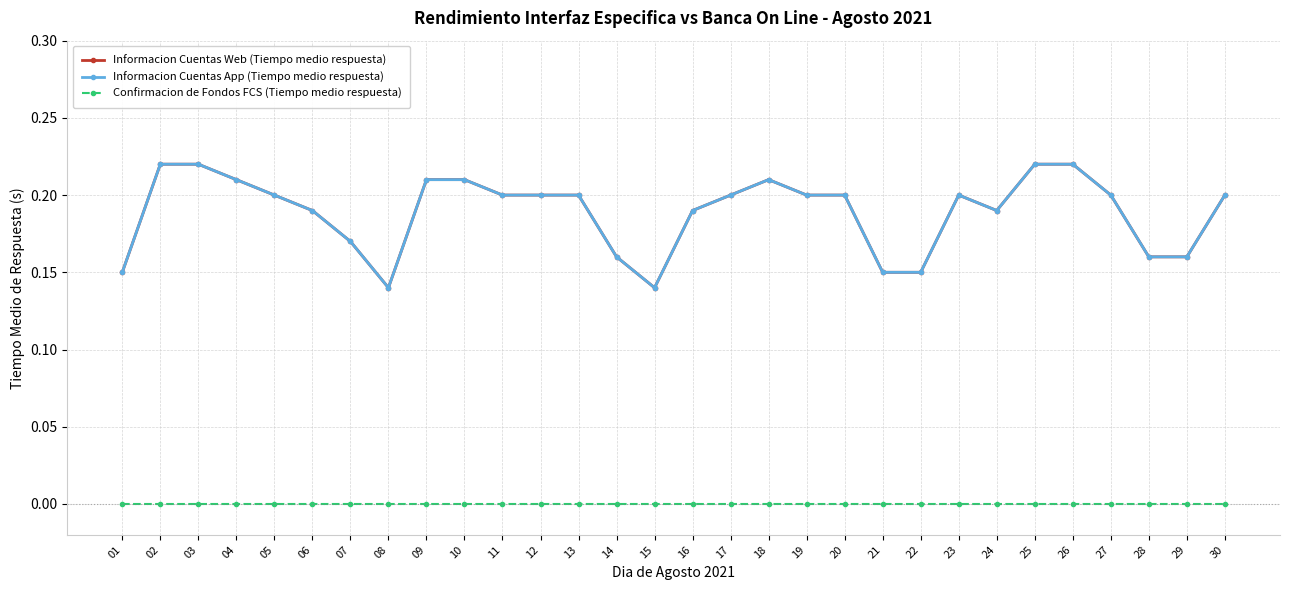

Where is the first local minimum for Informacion Cuentas App (Tiempo medio respuesta)?

08